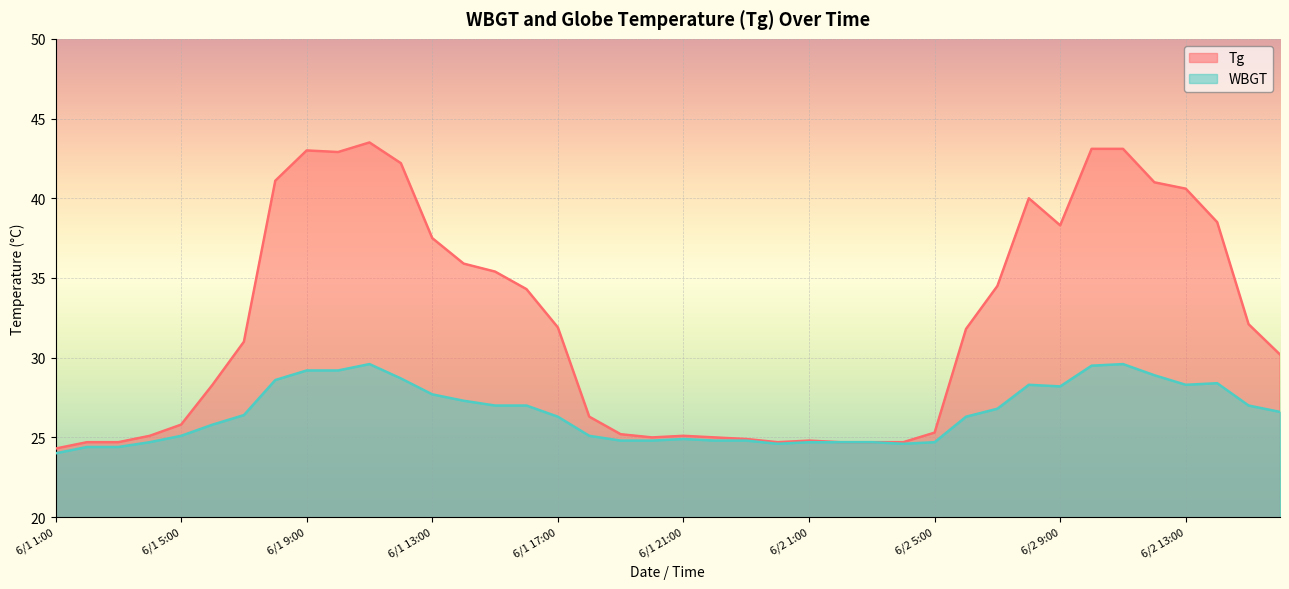

At which category is the sum across all series the highest?

6/1 11:00